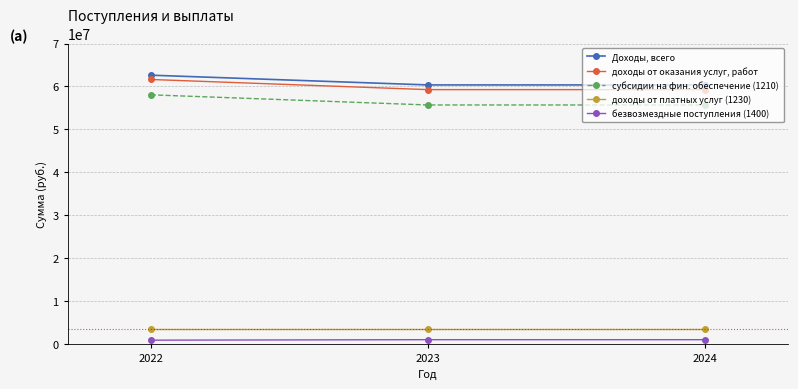

Read the Доходы, всего value at 2023.

60360685.2